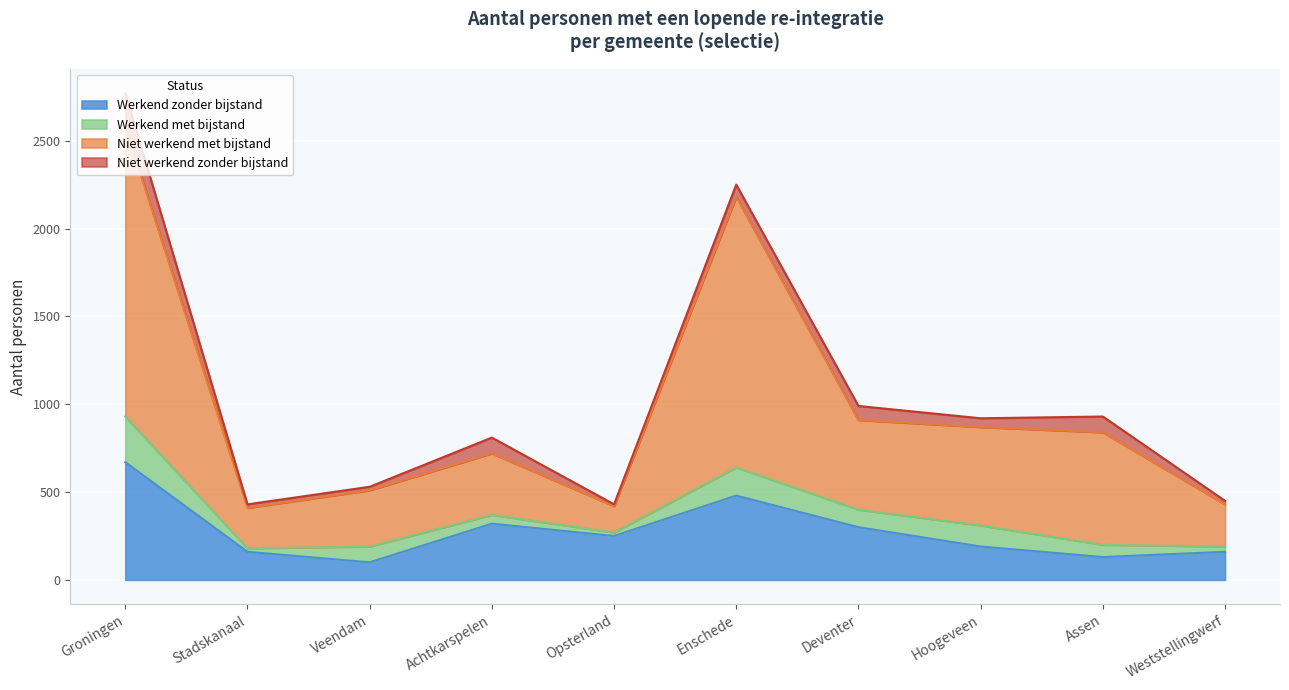

At which label does Werkend zonder bijstand reach its peak?

Groningen